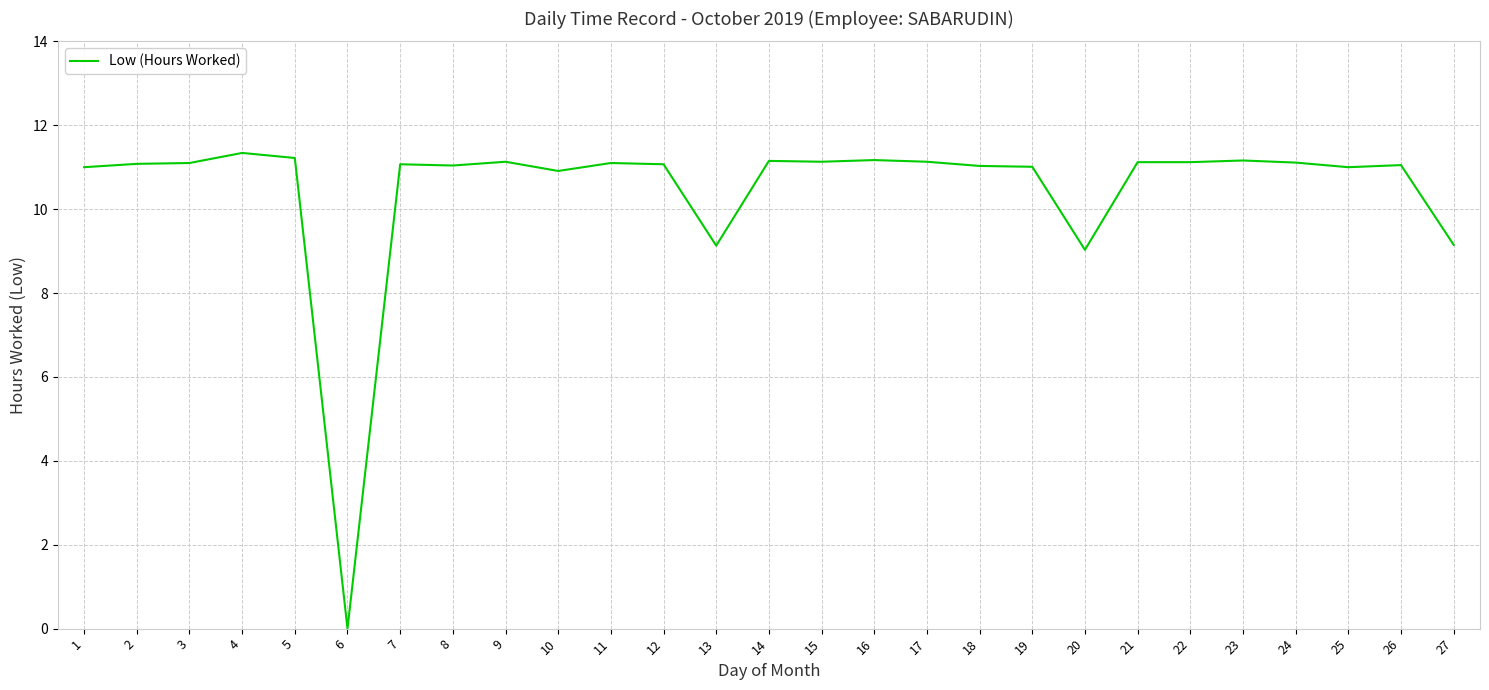

Approximately how many times larger is the value at 22 compared to 18?

1.0